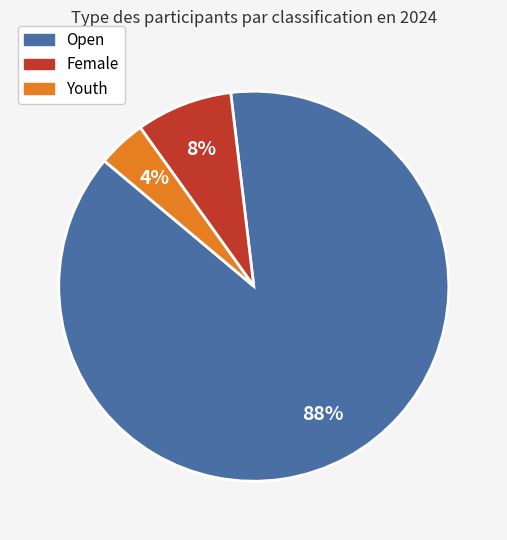

Is it true that Youth is 4% of the pie?

True